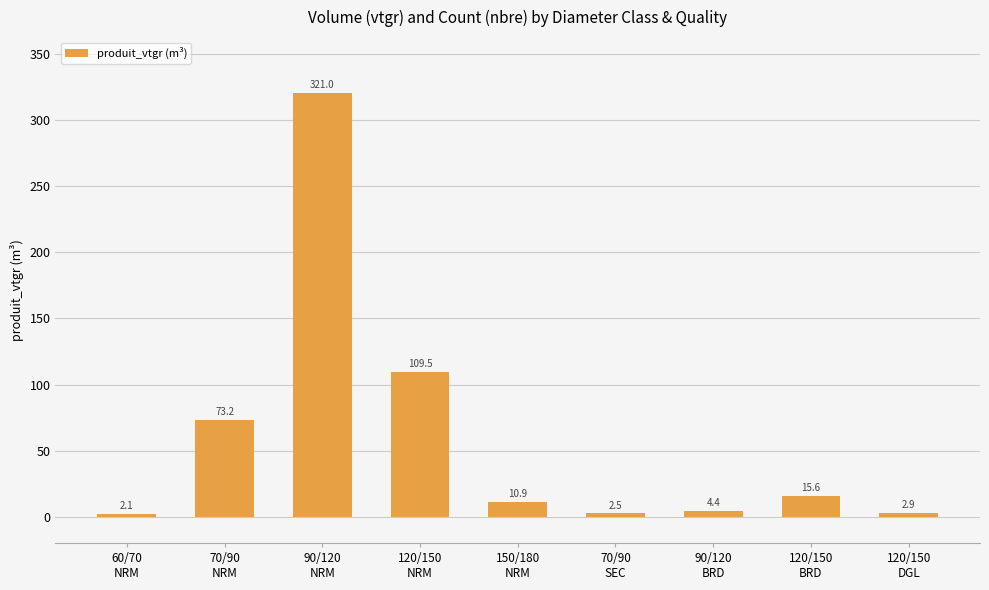

What is the difference between the maximum and second lowest values?

318.5